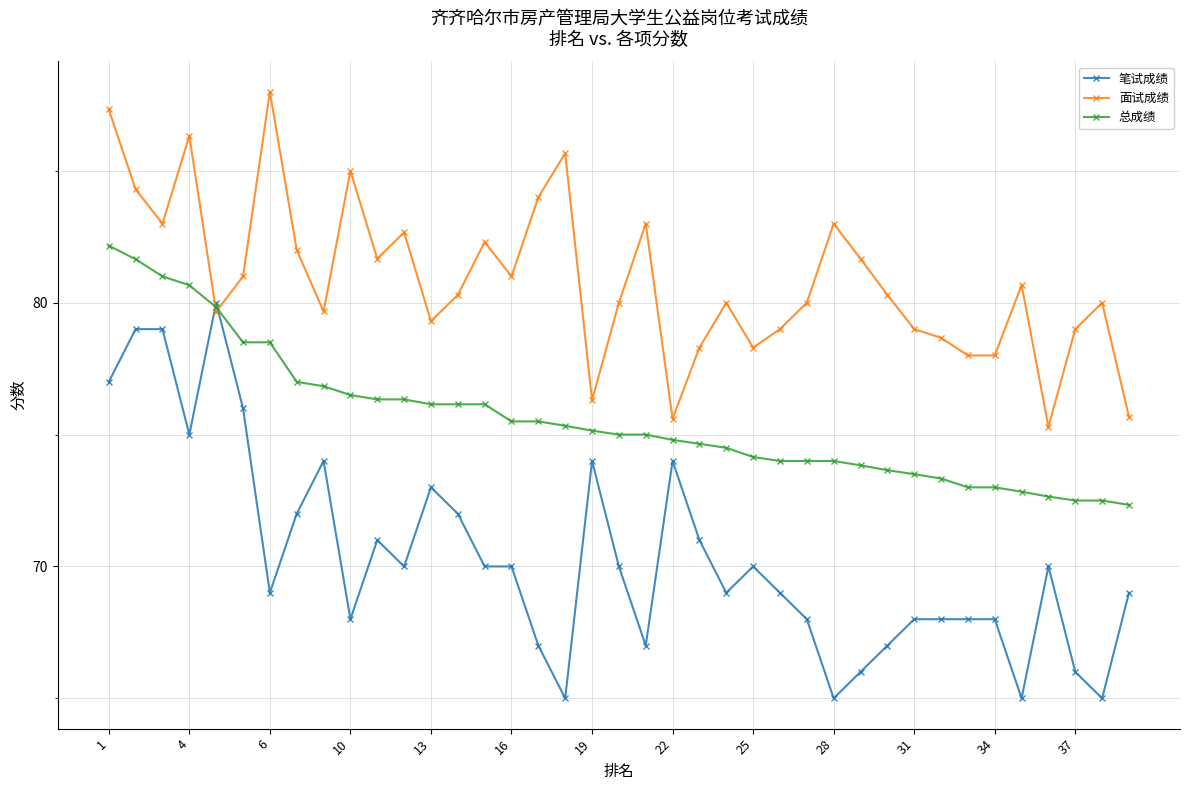

Which series has the largest total across all categories?

面试成绩